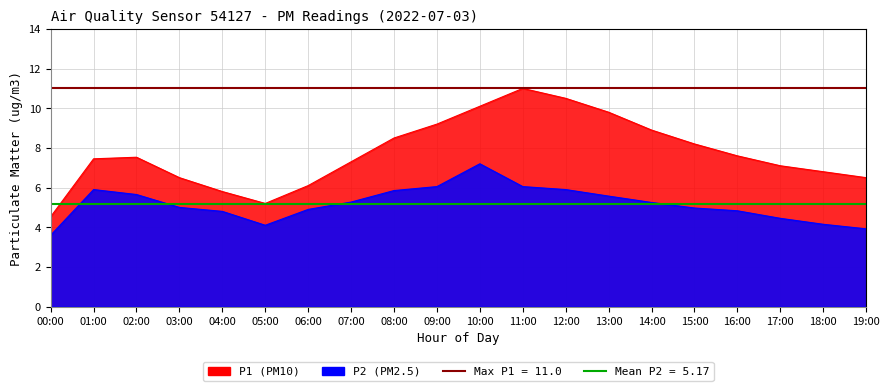

What is the difference between the highest and lowest values at 01:00?

5.8